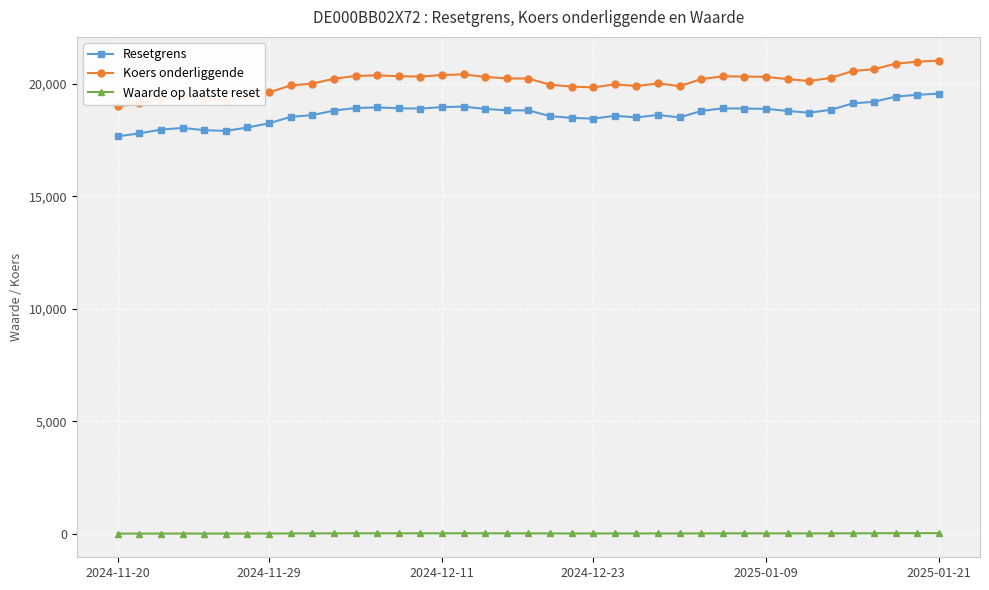

Which series has the largest total across all categories?

Koers onderliggende